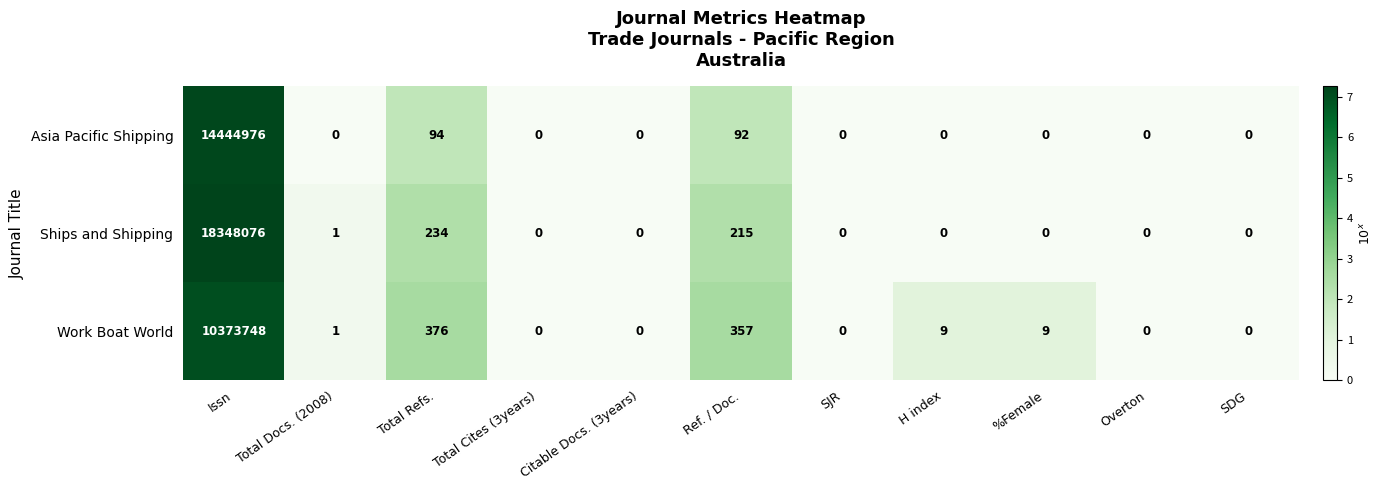

Which series has the largest total across all categories?

Ships and Shipping